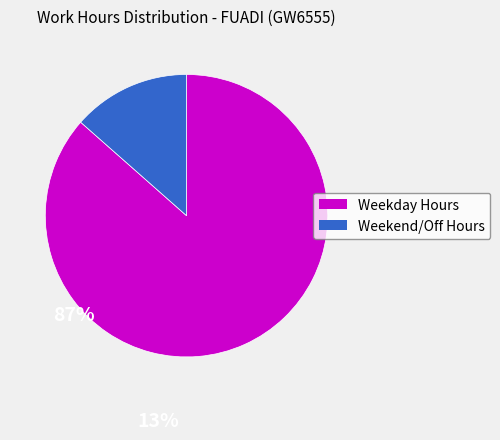

Is there a majority slice in this chart?

Yes